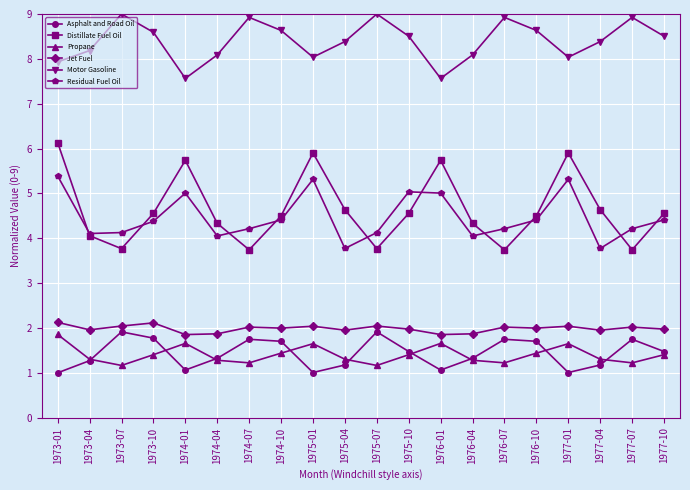

What is the lowest value of the Residual Fuel Oil series?

3.8